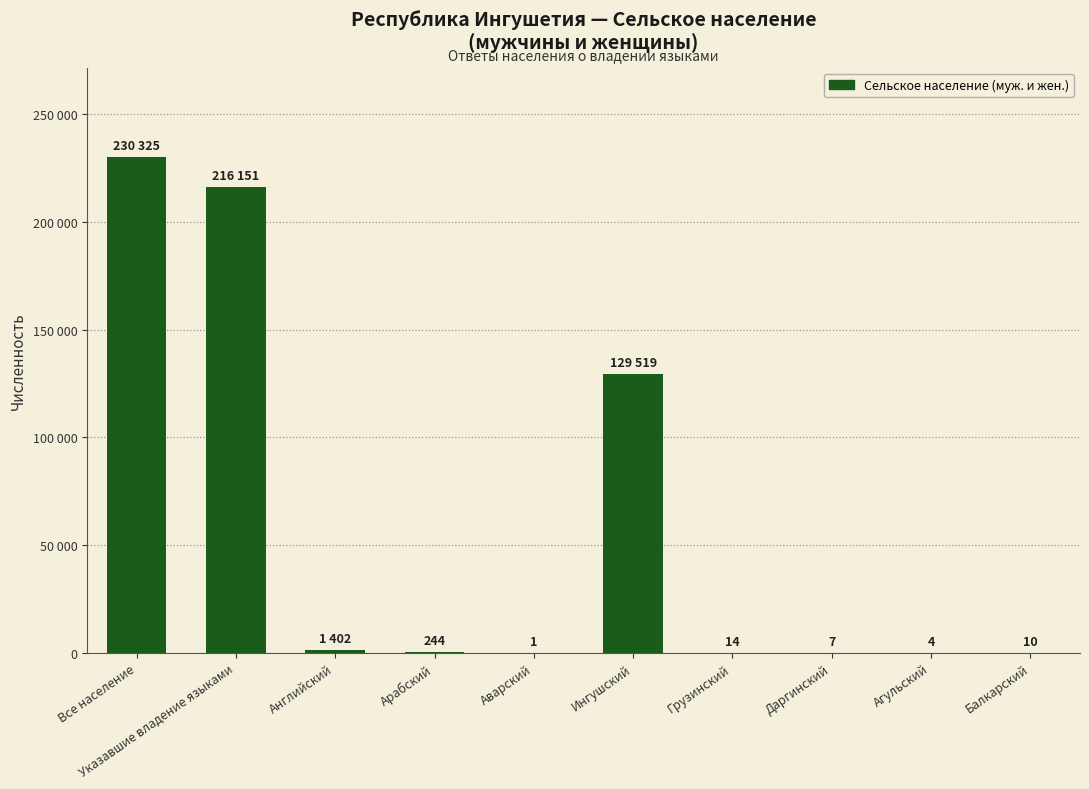

What is the difference between the second highest and second lowest values?

216147